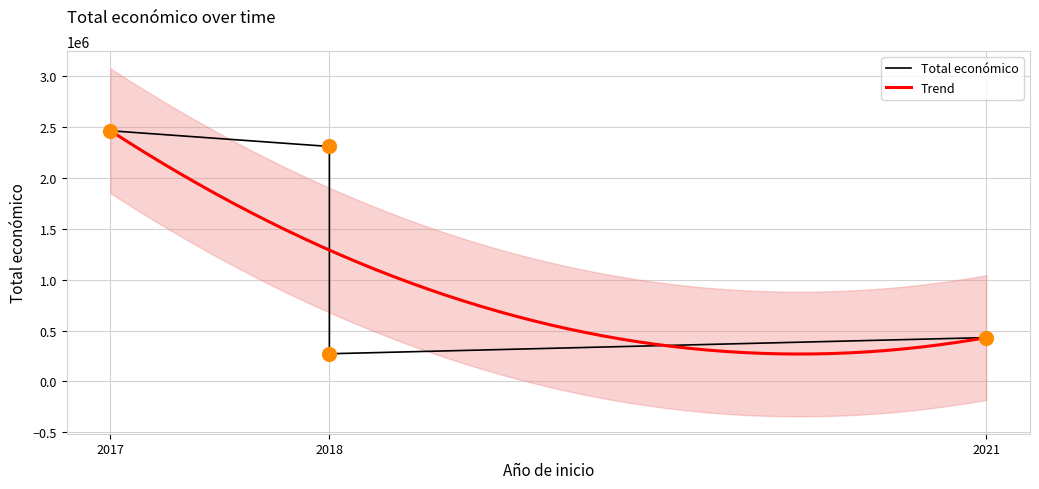

What is the change in value from 2017 to 2021?

-2034161